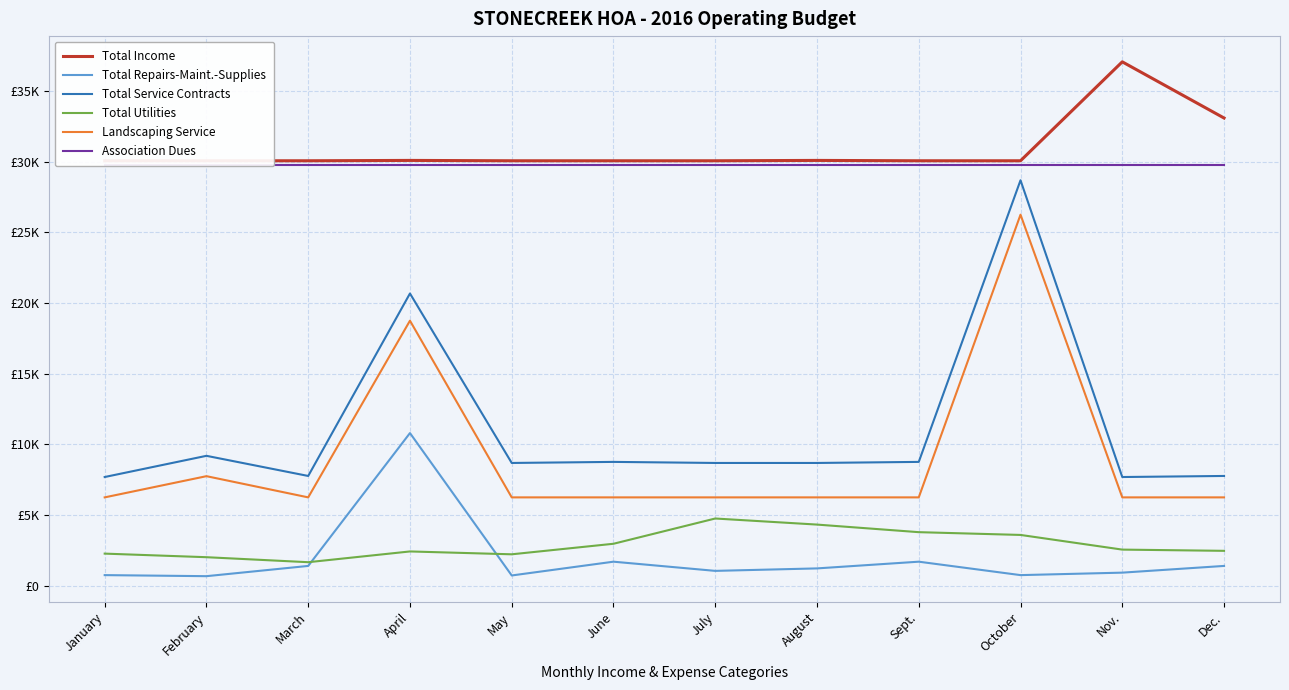

The Total Repairs-Maint.-Supplies series shows 675.0 at February. True or false?

True